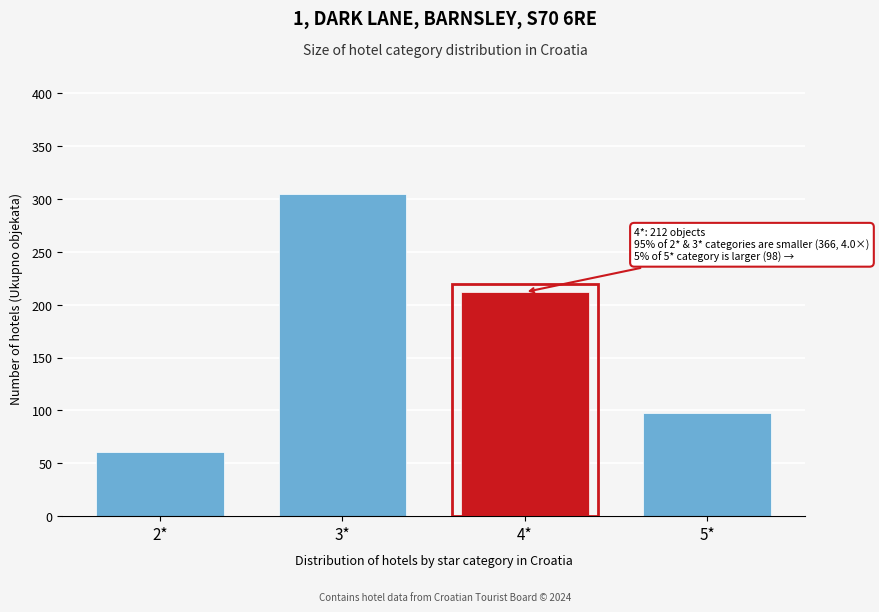

Reading left to right, extract all data points from this chart.

61	305	212	98